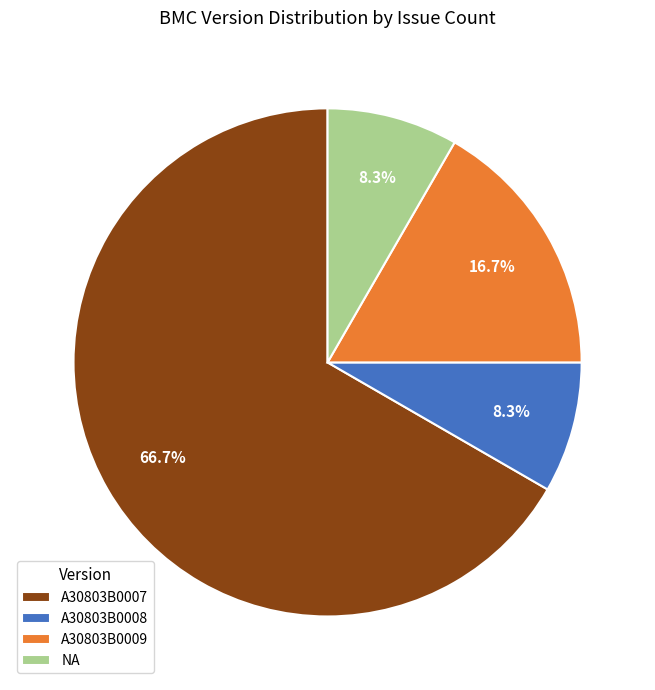

To the nearest percent, what percentage of the pie is NA?

8%